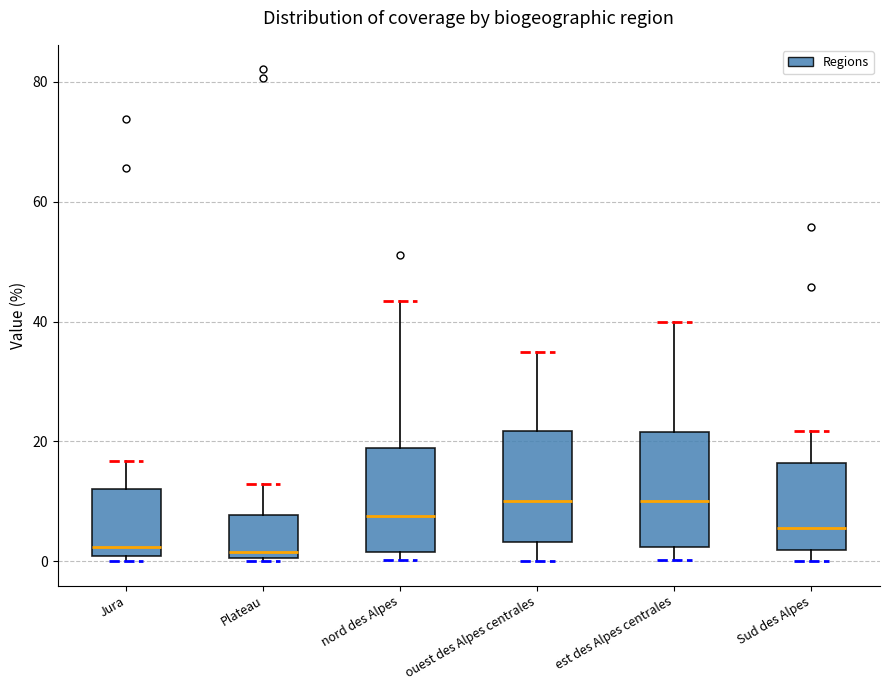

Where is the lower edge of the box for est des Alpes centrales on the y-axis? The values are not printed on the chart, so give them approximately, as read against the axis.

2